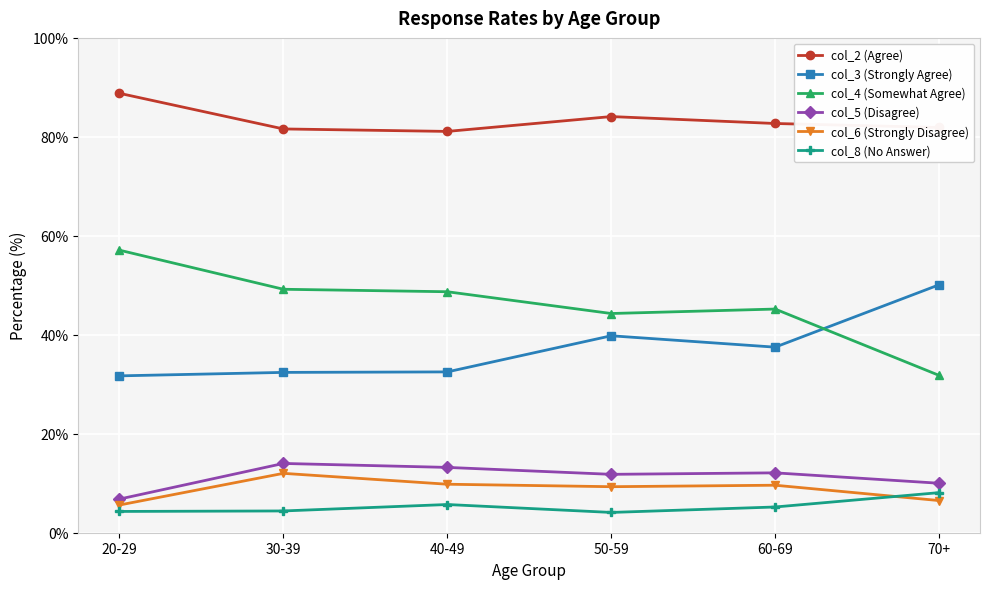

Is this an area chart (filled region under the line)?

No